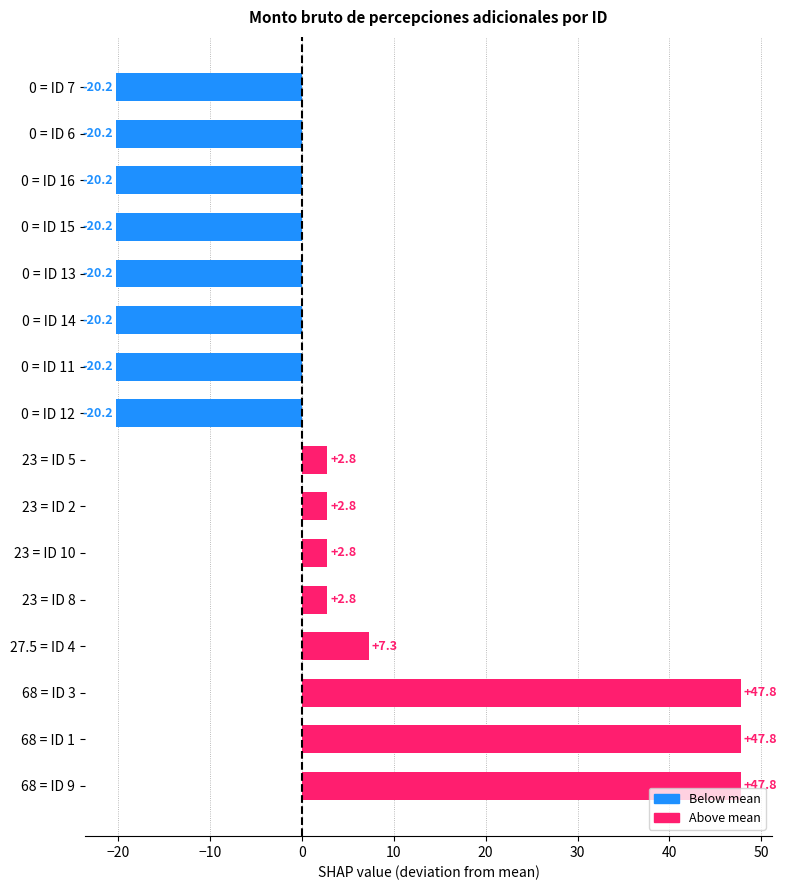

The value at 23 = ID 5 is 2.8. True or false?

True